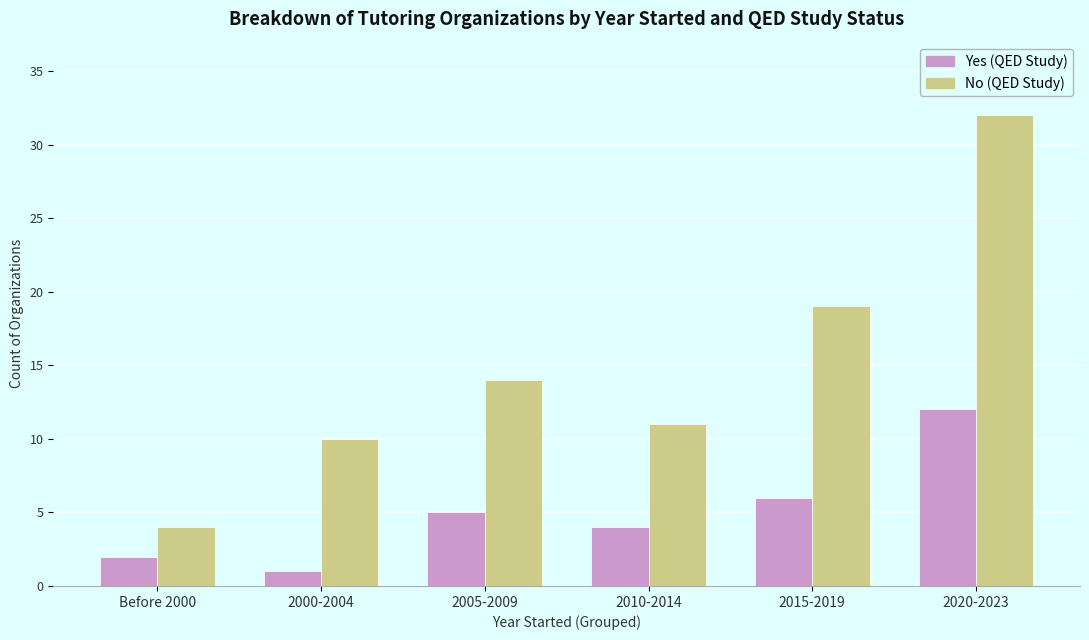

What is the spread (max minus min) of values at 2020-2023?

20